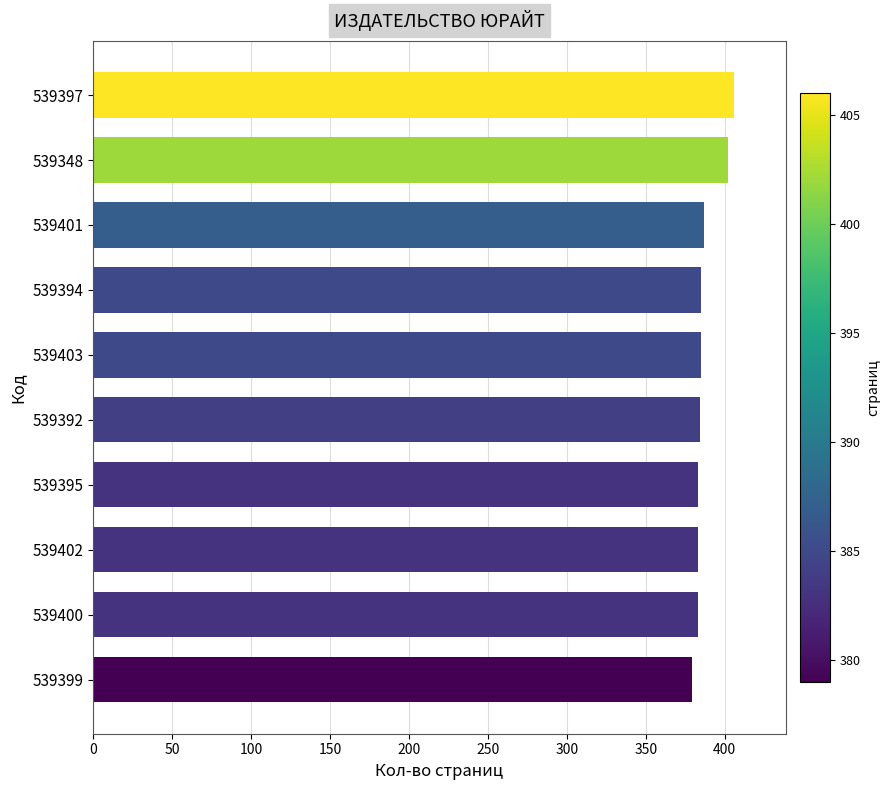

Is it true that the value at 539395 is 383?

True